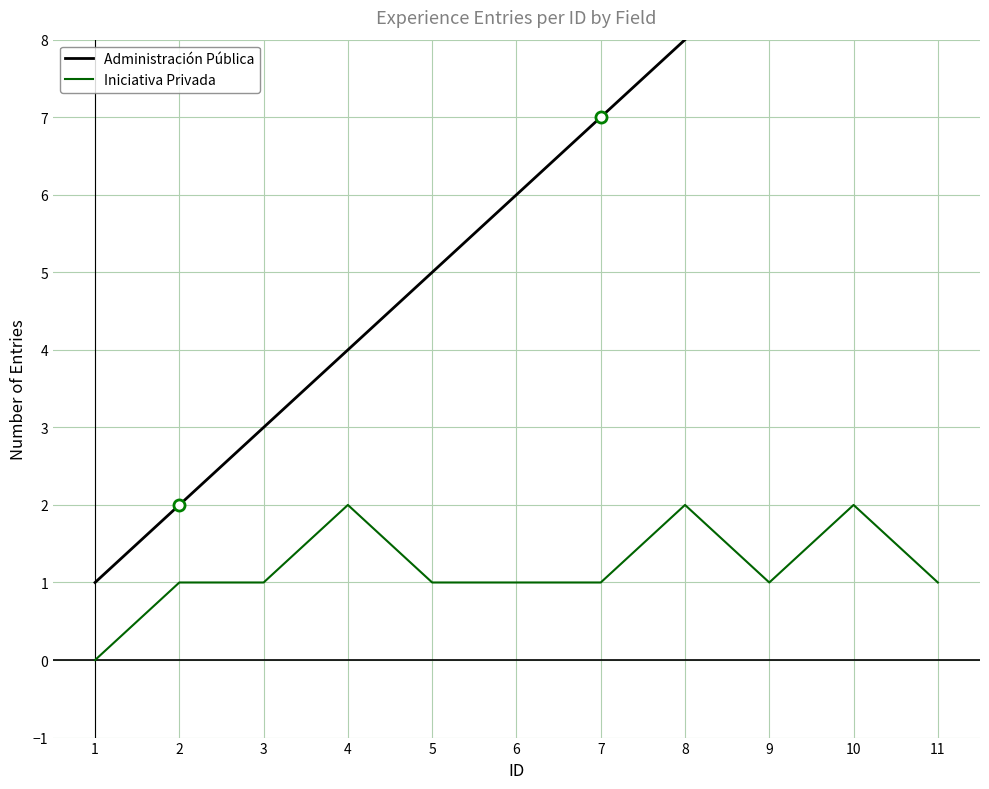

Which category has the highest value in the Iniciativa Privada series?

4